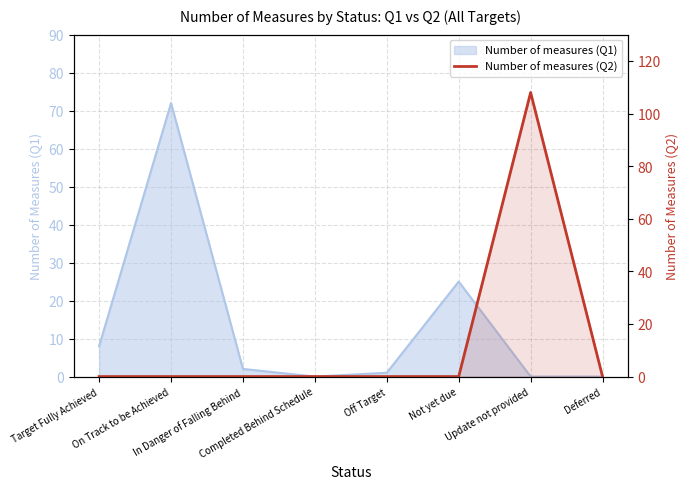

How many categories are shown in the chart?

8